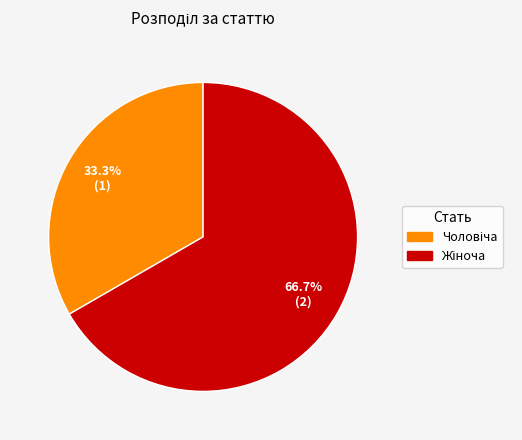

Is there a majority slice in this chart?

Yes